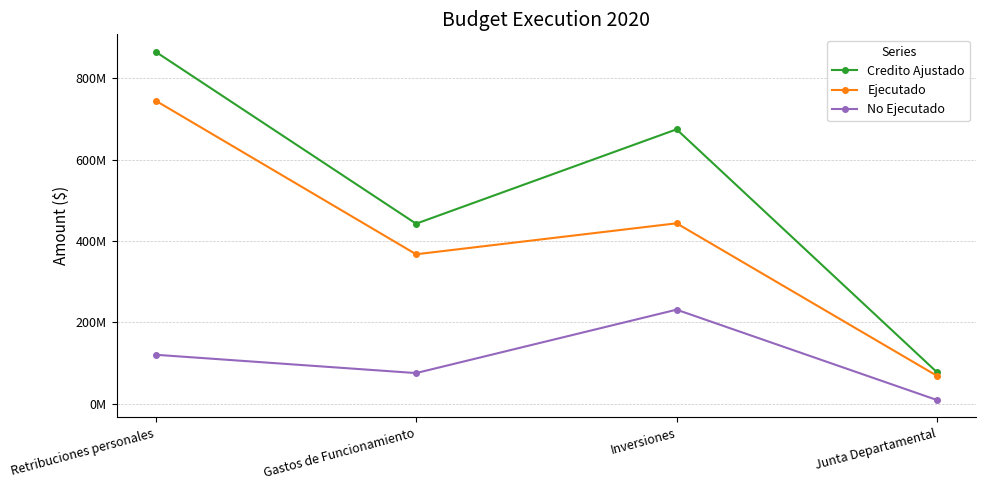

What are all the series names shown in the legend?

Credito Ajustado, Ejecutado, No Ejecutado